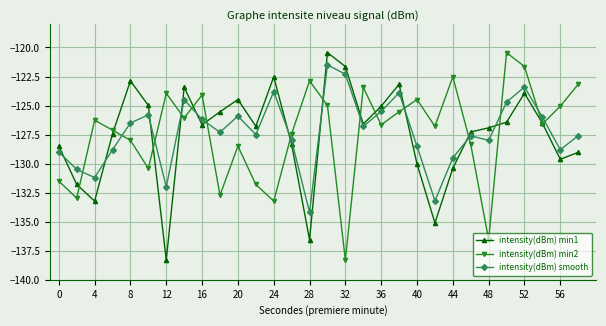

What is the value of the intensity(dBm) min2 point at the 20th from the left?

-125.5